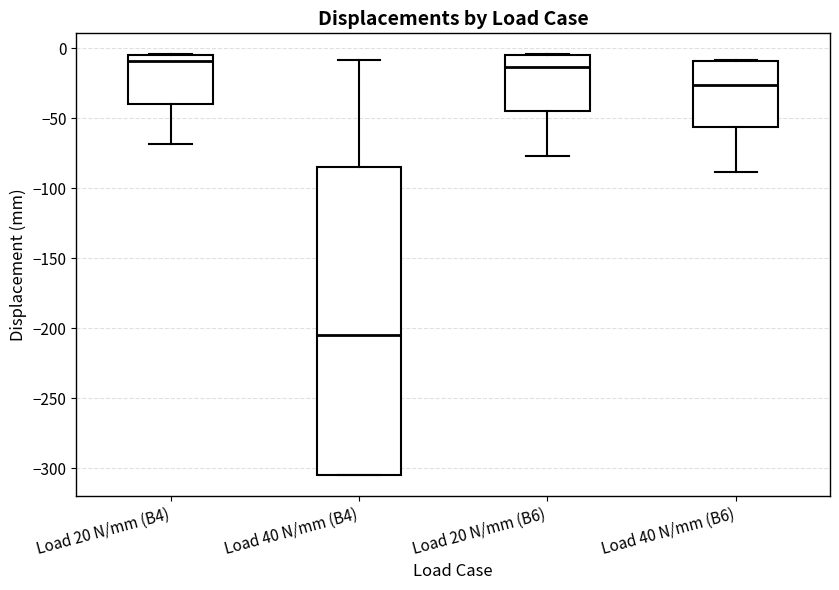

Reading left to right, transcribe this box plot: for each box, give where its median line is, the range the box spans, and where its two whiskers end, as read against the y-axis. The values are not printed on the chart, so give them approximately, as read against the axis.

Load 20 N/mm (B4): median -10, box -40 to -5, whiskers -70 to -5
Load 40 N/mm (B4): median -205, box -305 to -85, whiskers -305 to -10
Load 20 N/mm (B6): median -15, box -45 to -5, whiskers -75 to -5
Load 40 N/mm (B6): median -25, box -55 to -10, whiskers -90 to -10